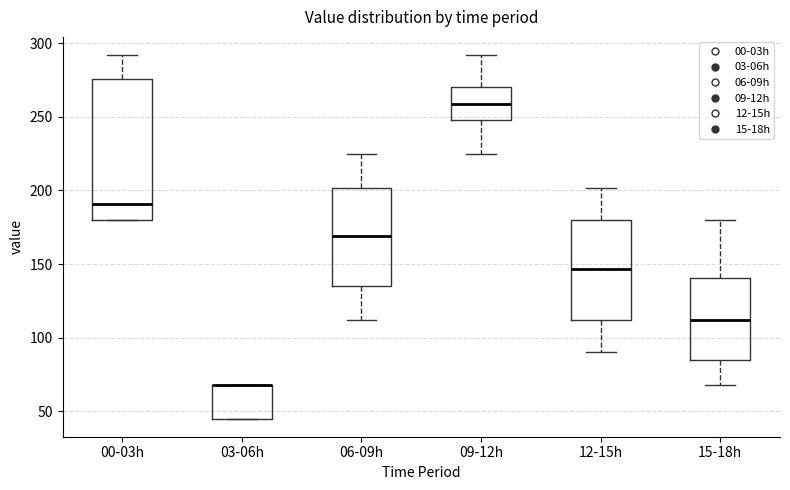

Where is the upper edge of the box for 03-06h on the y-axis? The values are not printed on the chart, so give them approximately, as read against the axis.

70